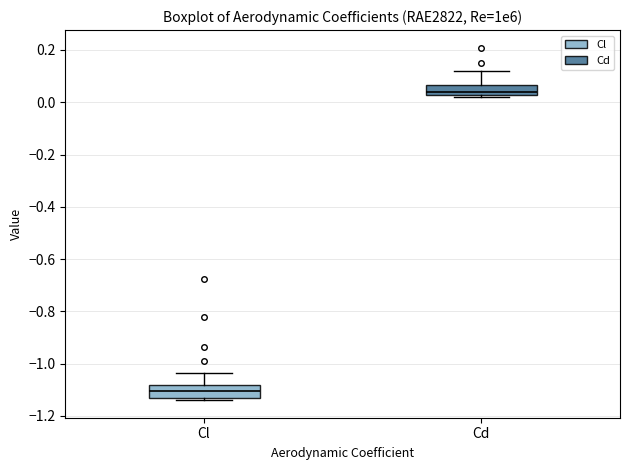

Which box has the highest median line?

Cd